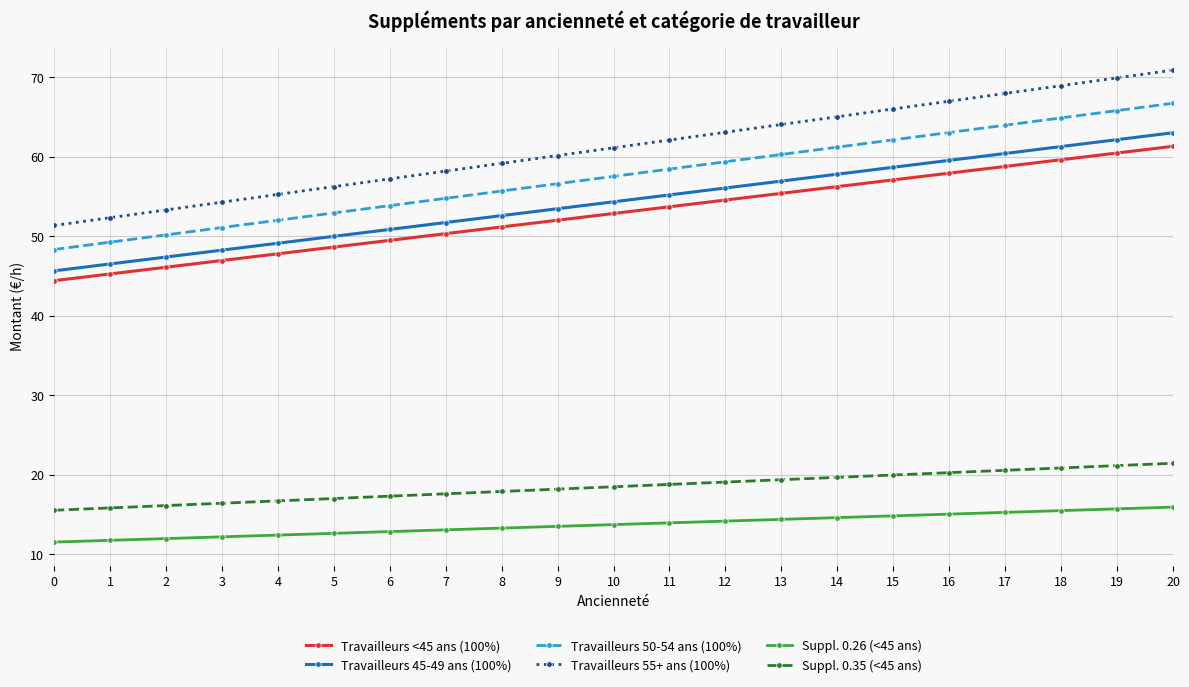

At how many categories does at least one series exceed 35?

21